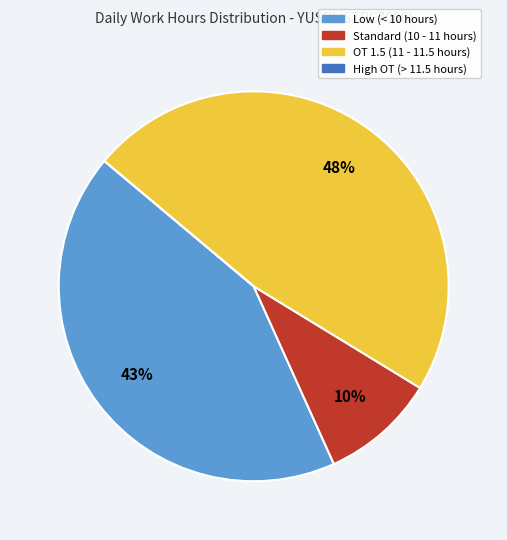

To the nearest percent, what is the difference between the largest and smallest slice percentages?

48%